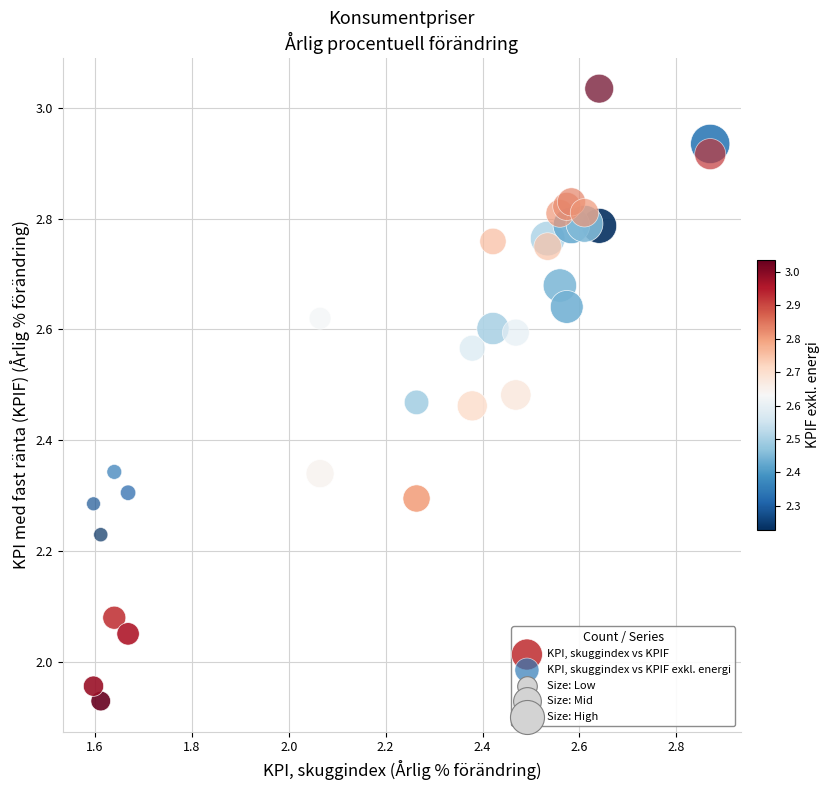

Which series has the widest spread of Y values?

KPI, skuggindex vs KPIF